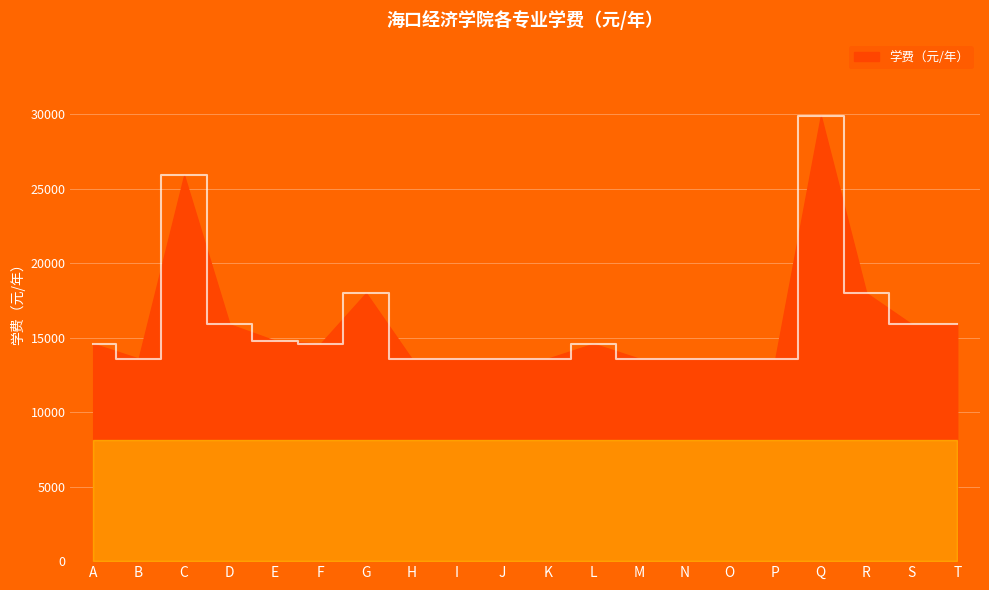

Does the chart display data point markers on the line(s)?

No